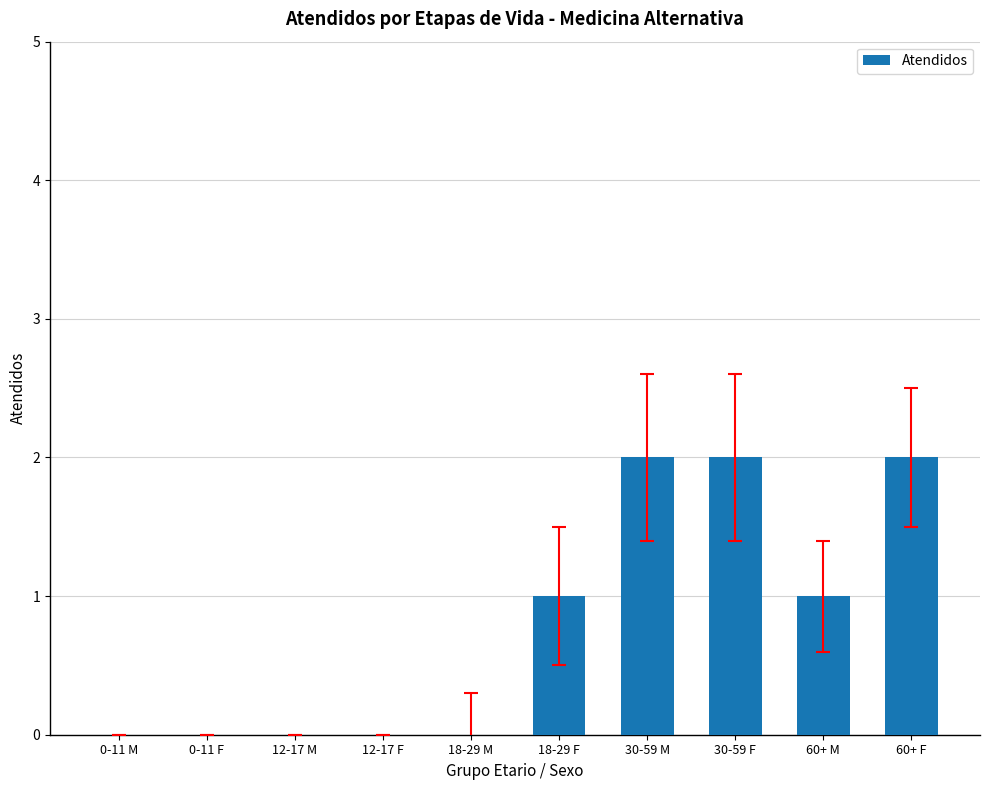

How many distinct data groups are displayed?

1